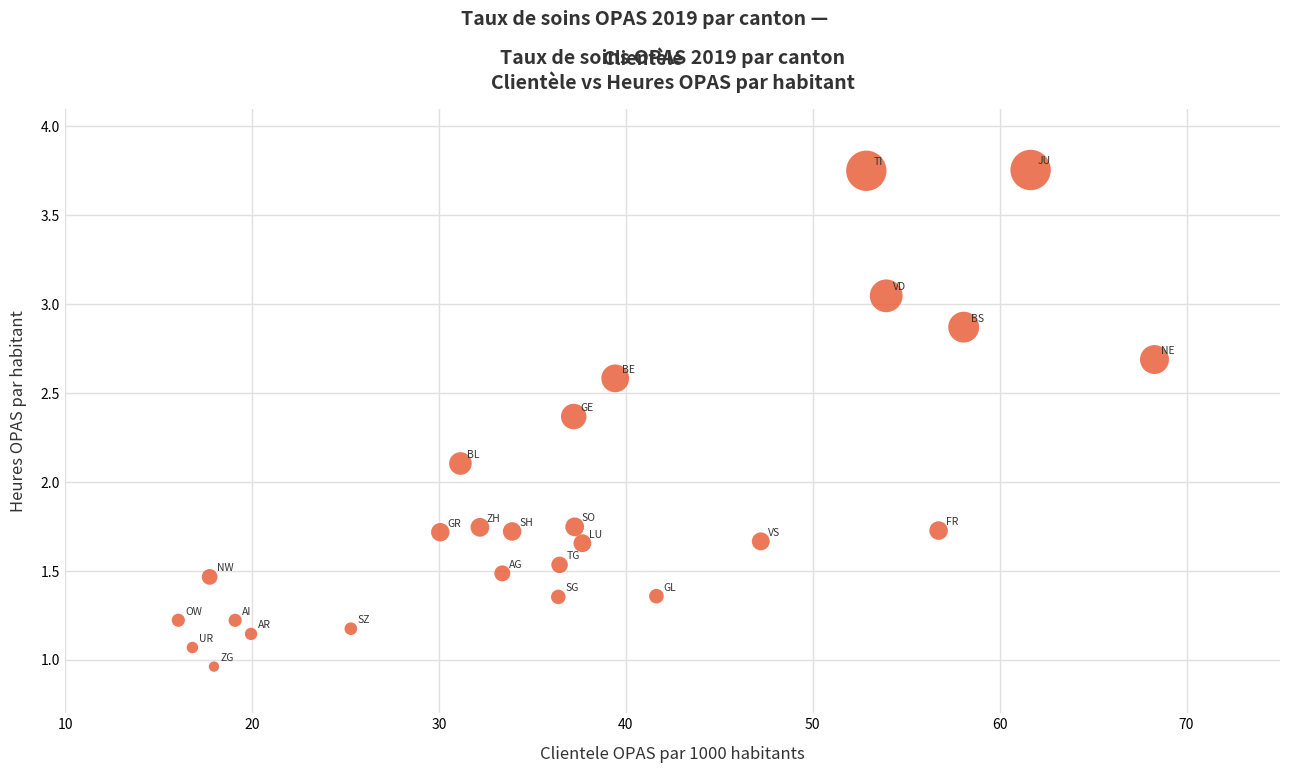

What is the range of X values (max minus min)?

52.2